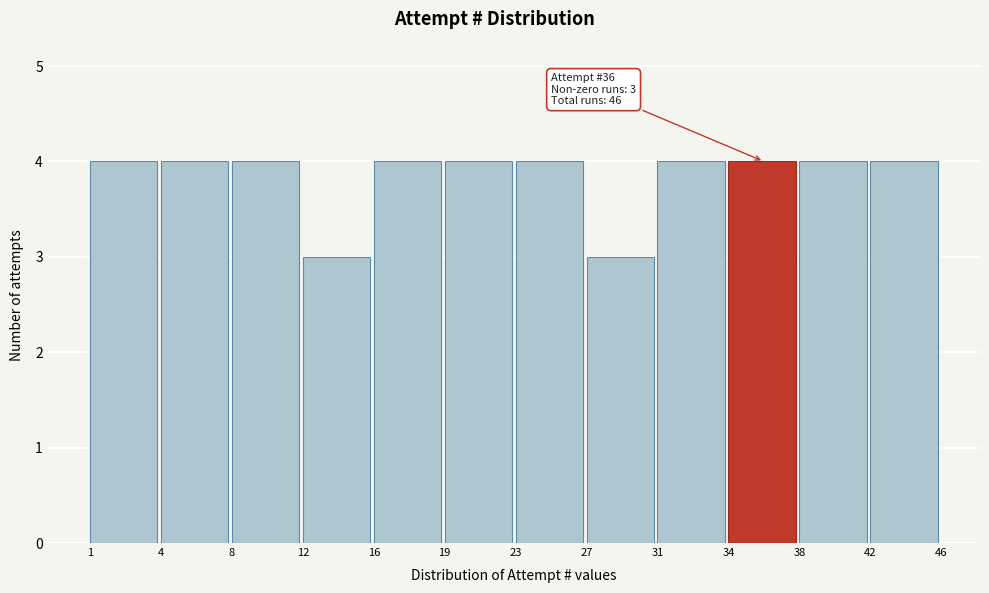

Reading left to right, transcribe all the data shown in this chart.

1=4	4=4	8=4	12=3	16=4	19=4	23=4	27=3	31=4	34=4	38=4	42=4